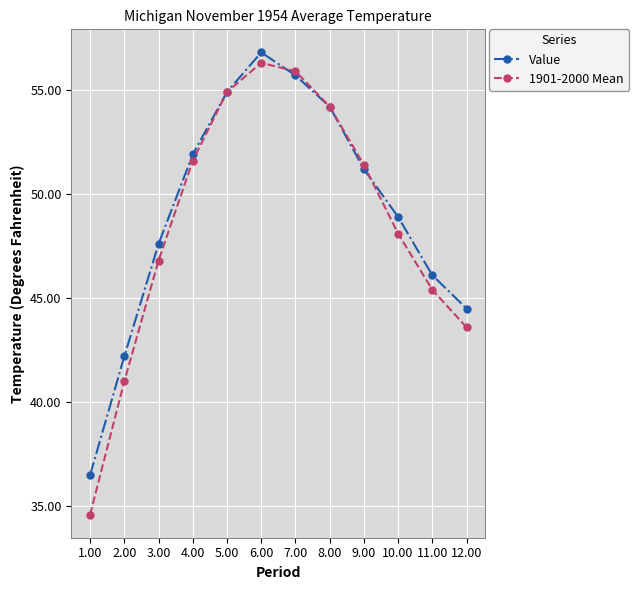

Between 5.00 and 10.00, which series saw the biggest shift?

1901-2000 Mean